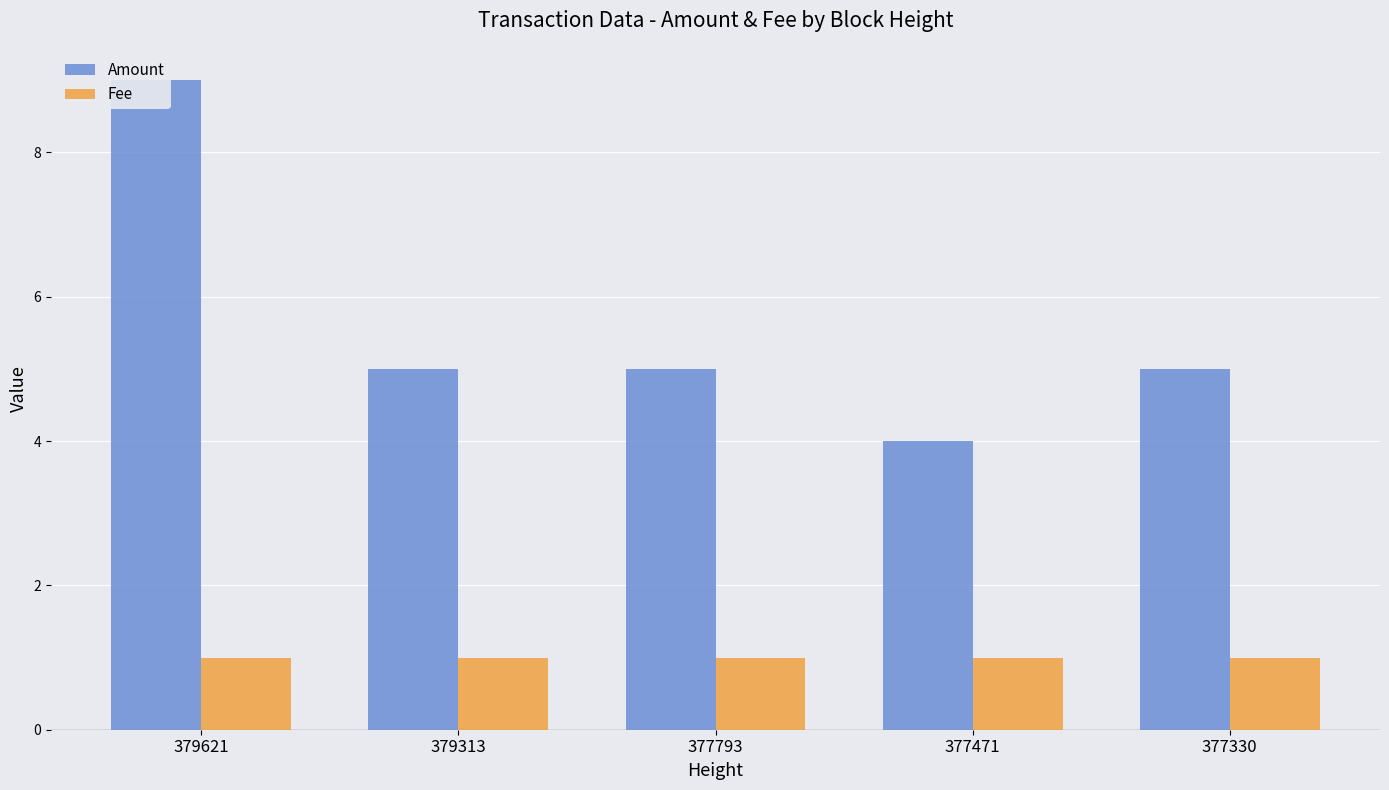

The Amount series shows 9 at 379621. True or false?

True